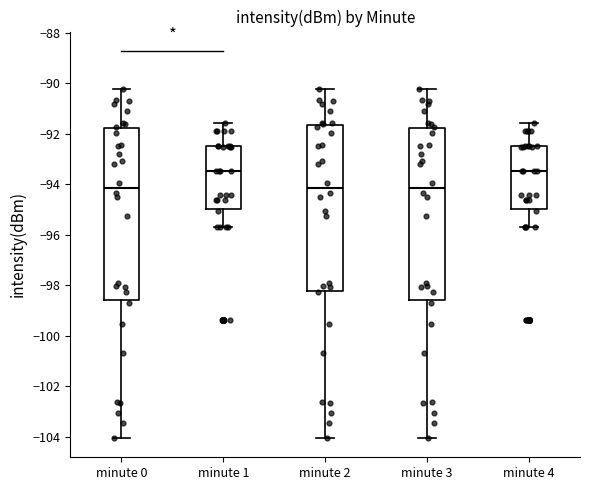

Reading left to right, transcribe this box plot: for each box, give where its median line is, the range the box spans, and where its two whiskers end, as read against the y-axis. The values are not printed on the chart, so give them approximately, as read against the axis.

minute 0: median -94.2, box -98.6 to -91.8, whiskers -104.0 to -90.2
minute 1: median -93.4, box -95.0 to -92.6, whiskers -95.6 to -91.6
minute 2: median -94.2, box -98.2 to -91.6, whiskers -104.0 to -90.2
minute 3: median -94.2, box -98.6 to -91.8, whiskers -104.0 to -90.2
minute 4: median -93.4, box -95.0 to -92.6, whiskers -95.6 to -91.6